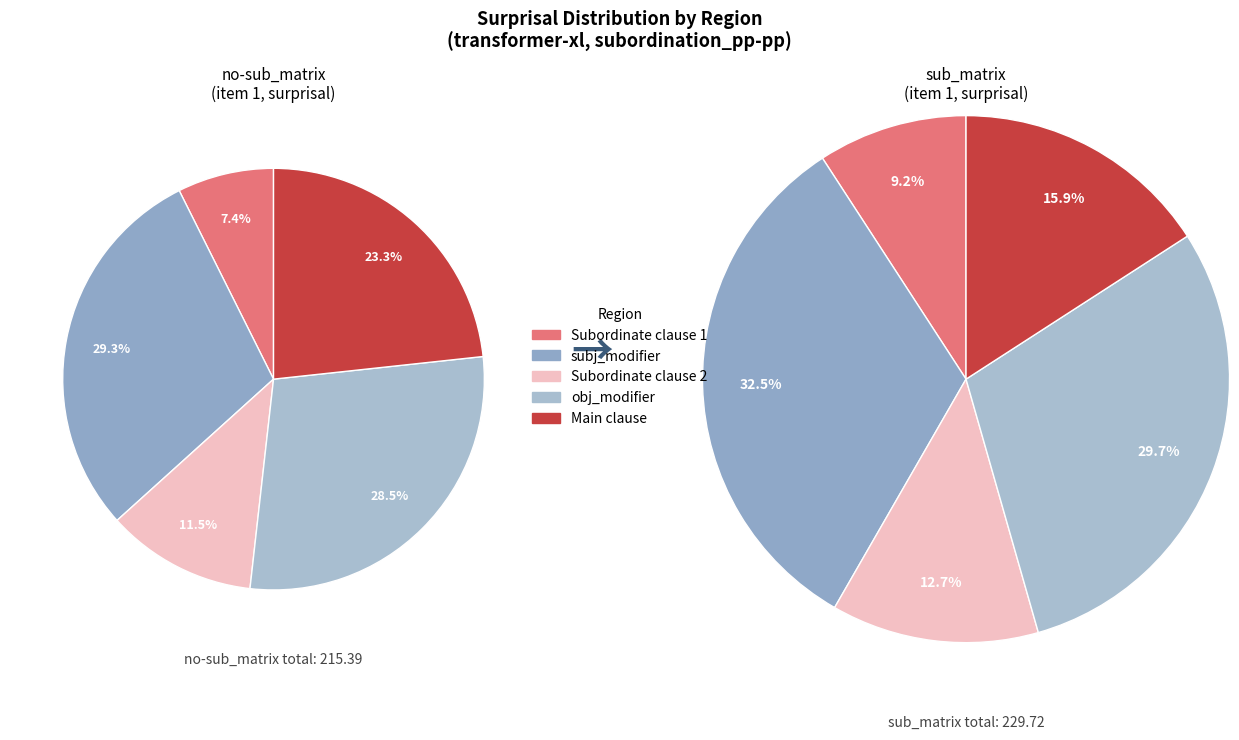

Is there any slice that represents more than half of the pie?

No